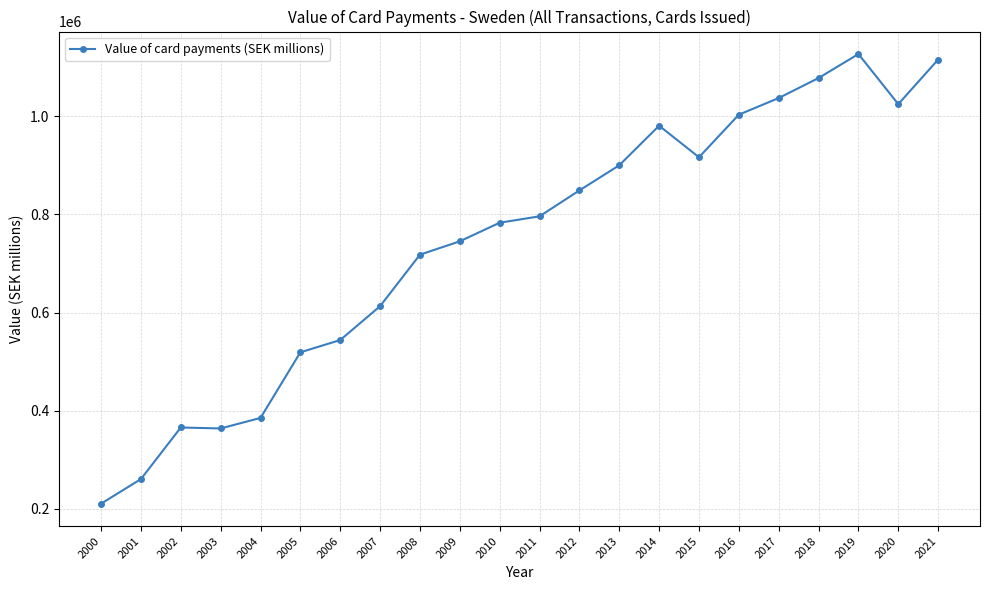

How many lines are shown in the chart?

1